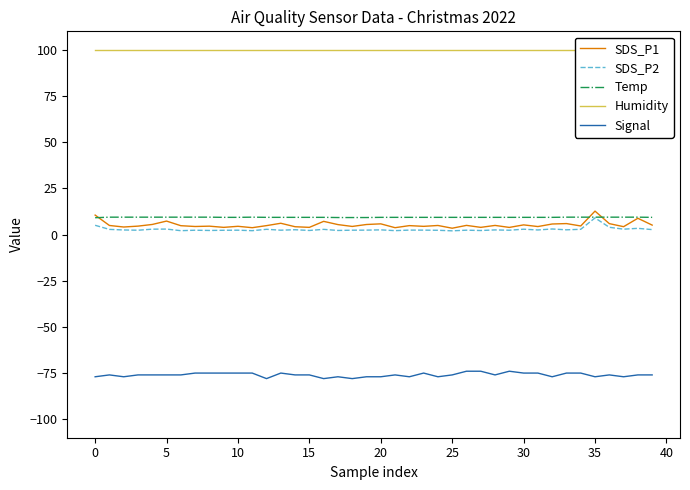

What is the maximum value for Temp?

9.4